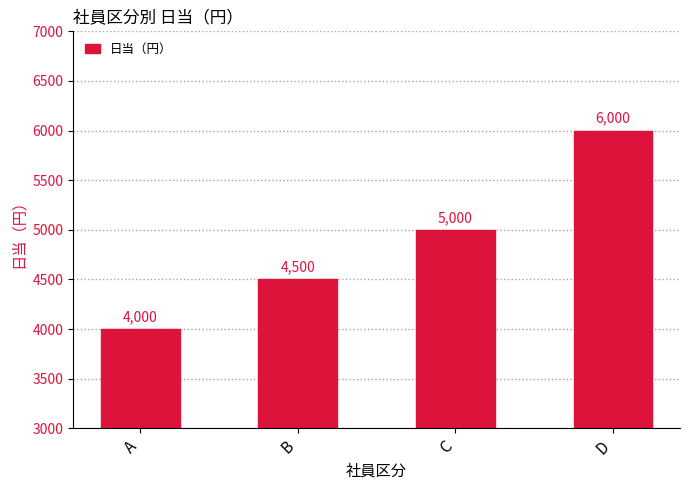

What is the value of the 1st bar from the left?

4000